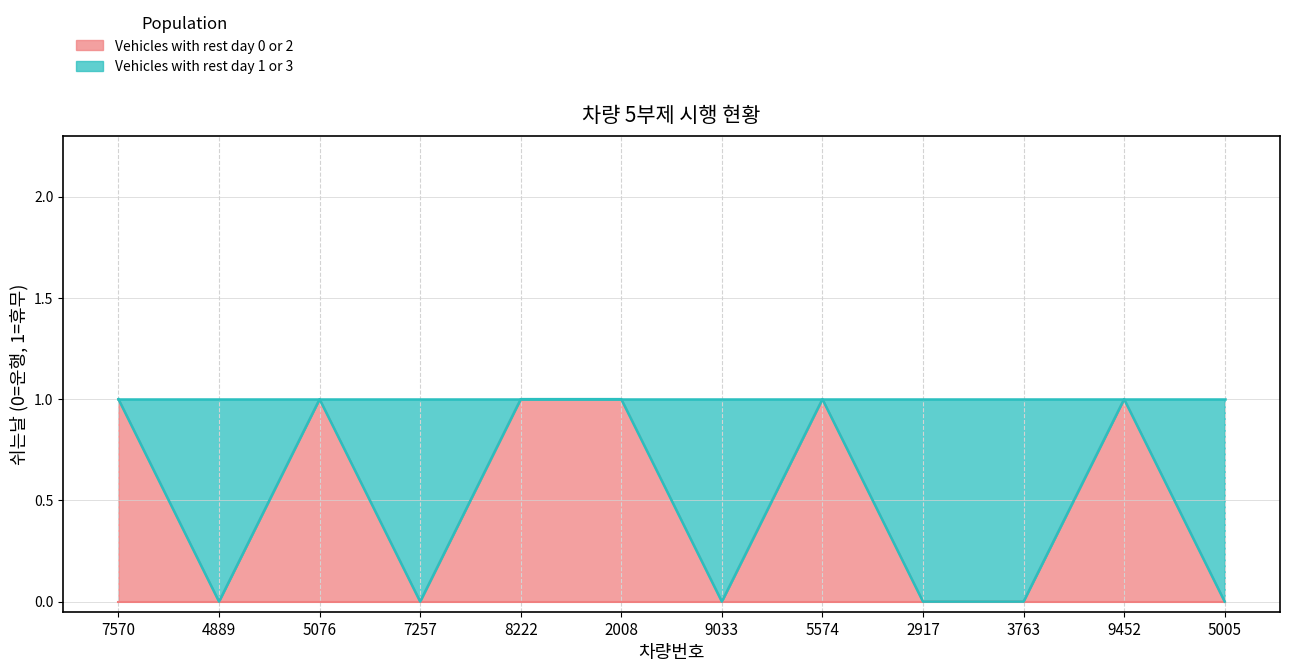

Where is the first local maximum for Vehicles with rest day 0 or 2?

5076